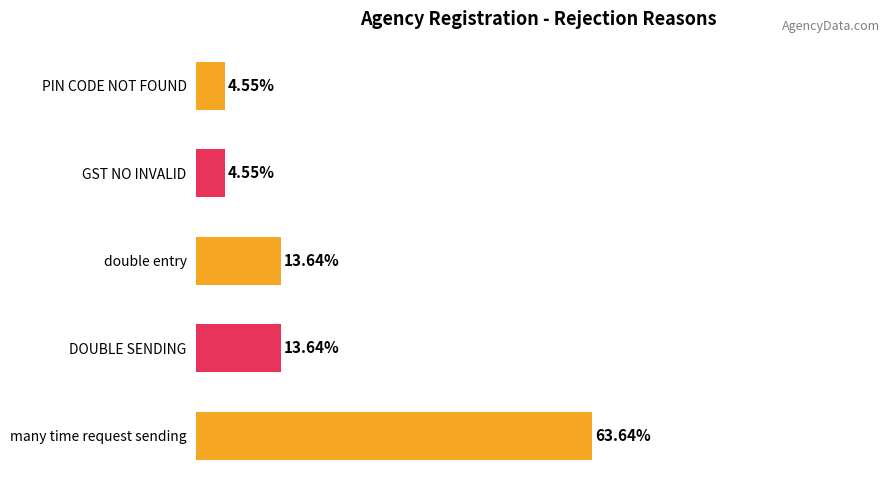

Between PIN CODE NOT FOUND and many time request sending, which is larger?

many time request sending